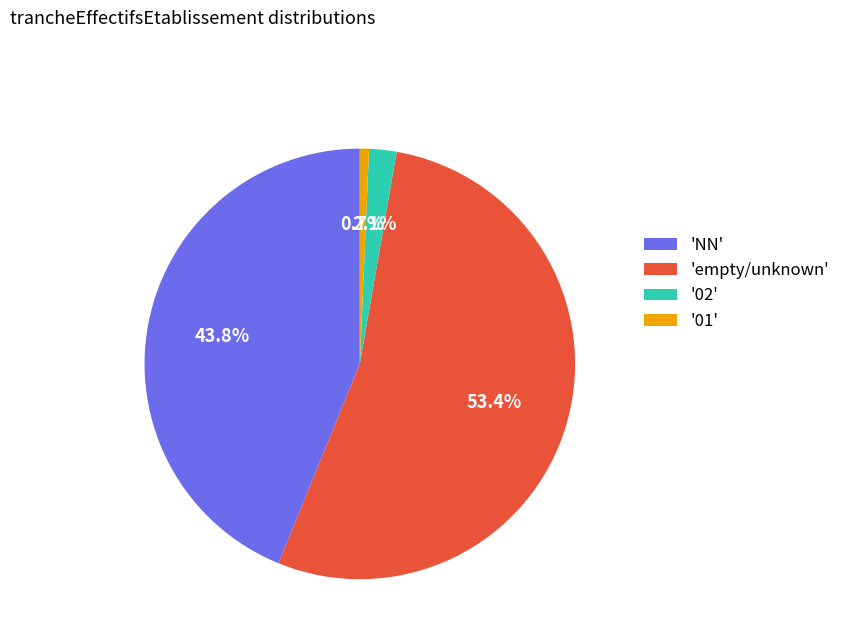

Which category accounts for the majority?

'empty/unknown'